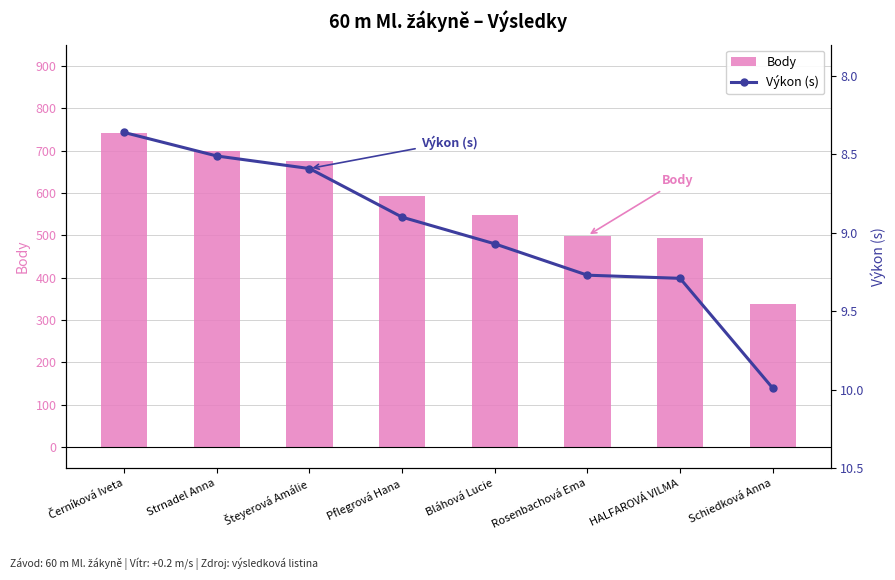

What is the difference between the second highest and minimum values in the Body series?

360